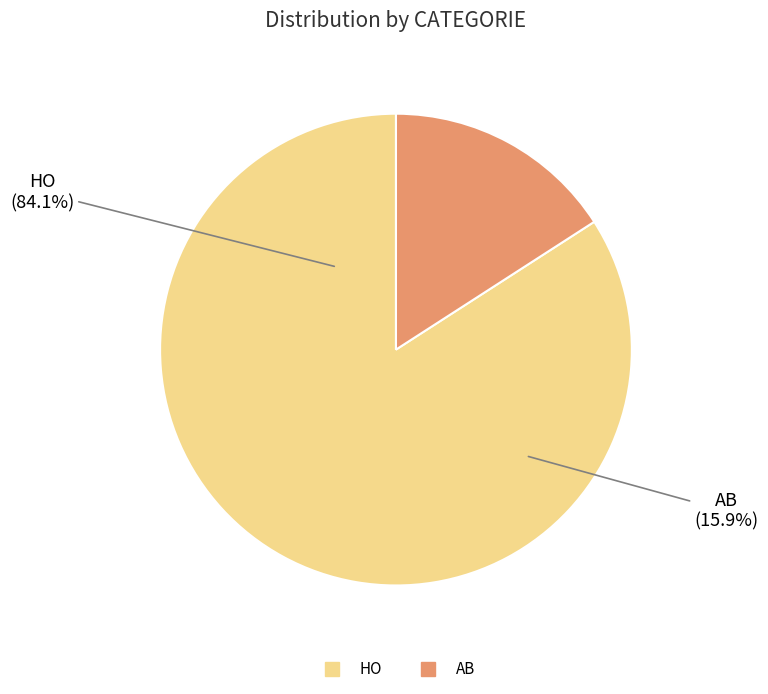

To the nearest percent, what is the difference between the largest and smallest slice percentages?

68%